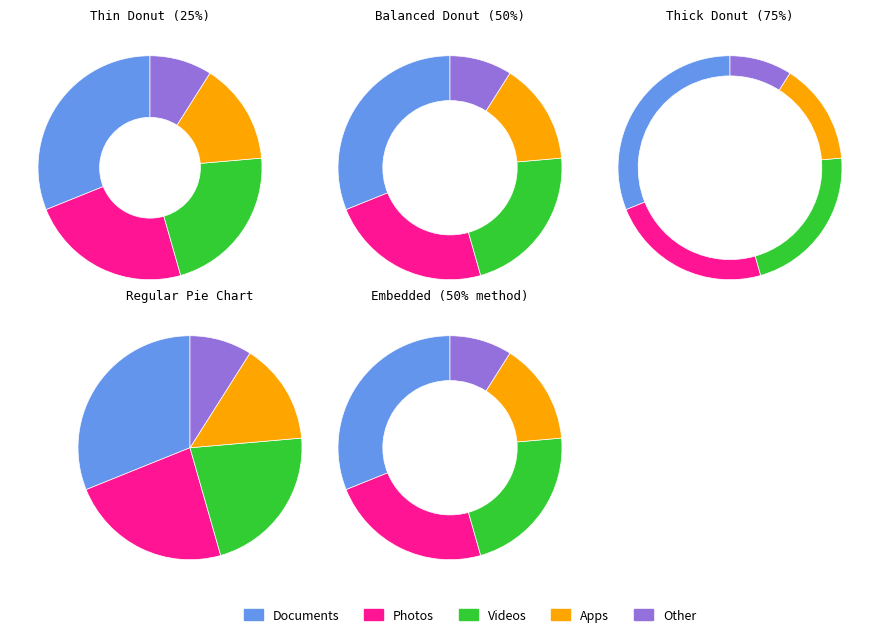

What is the difference between the highest and lowest values at 24?

1.0